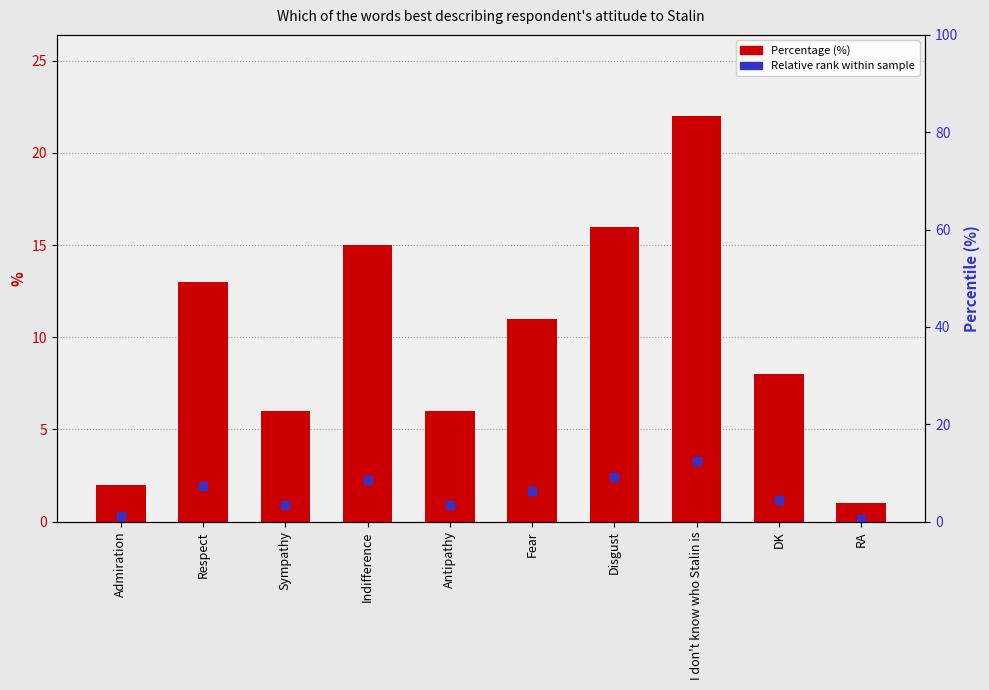

At which category is the sum across all series the highest?

I don't know who Stalin is